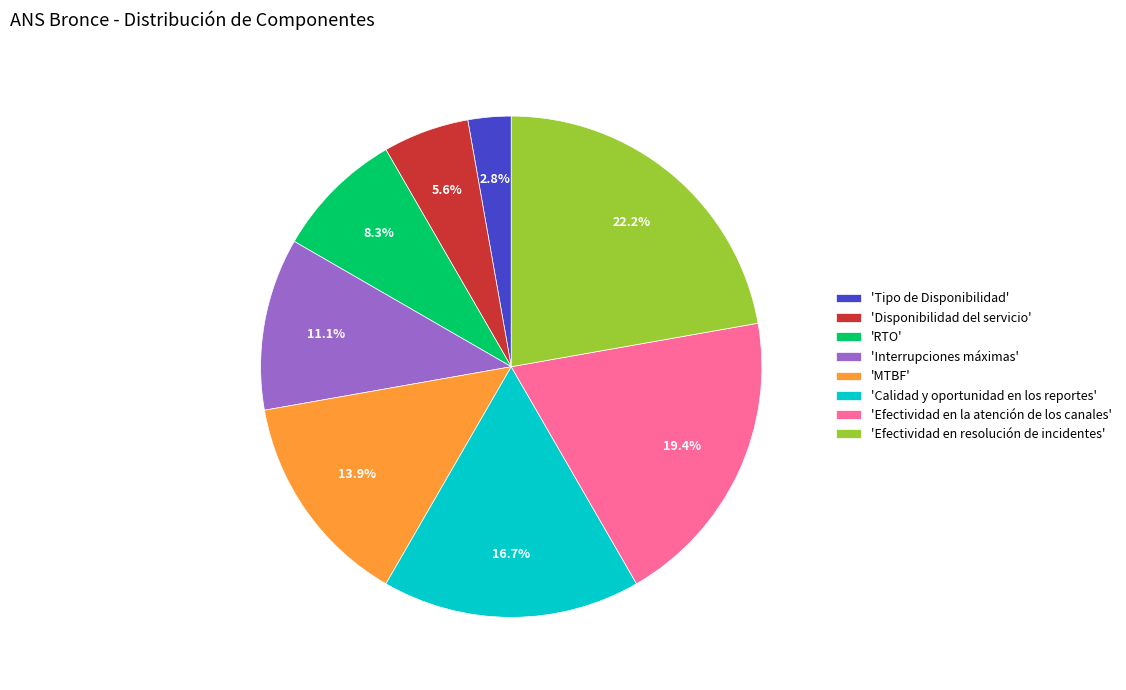

Which has a higher value, 'Interrupciones máximas' or 'RTO'?

'Interrupciones máximas'